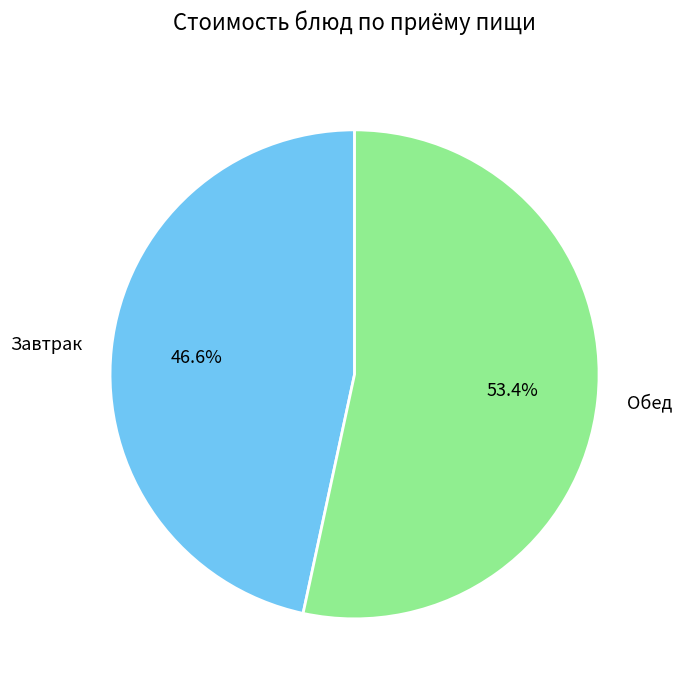

Does Обед account for over 50% of the chart?

Yes